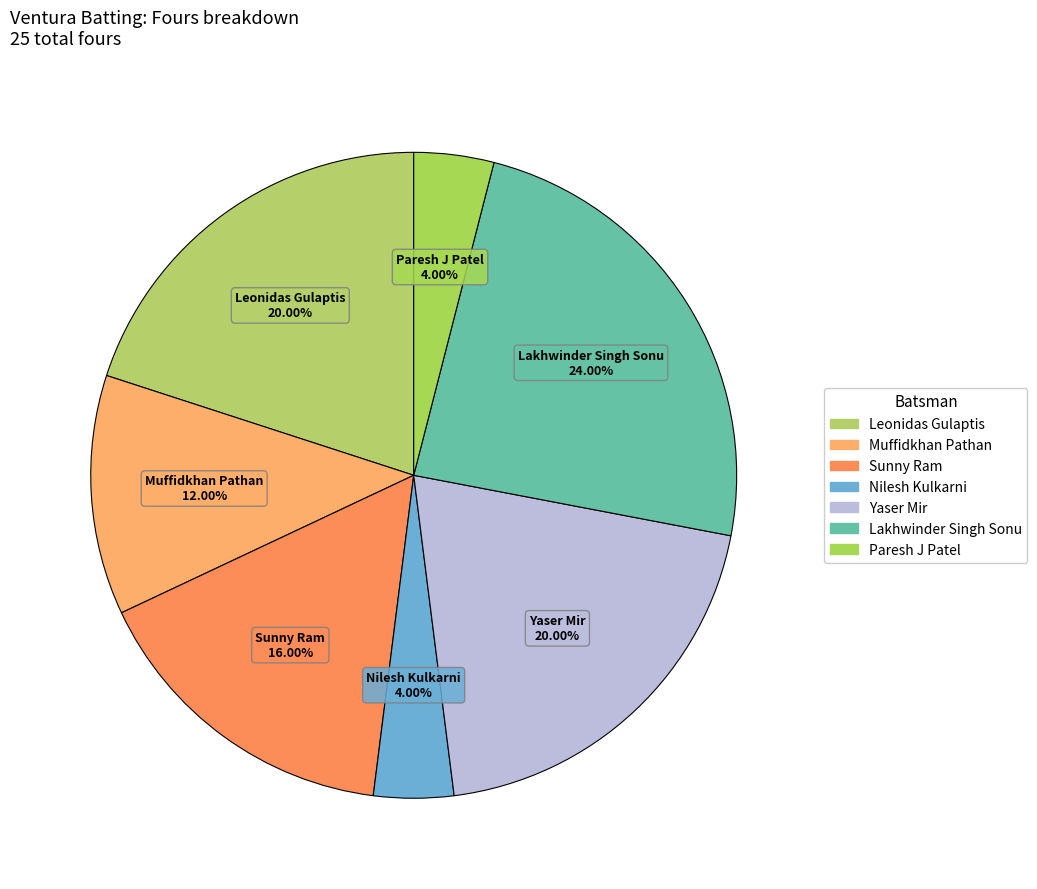

How many segments does this pie chart have?

7